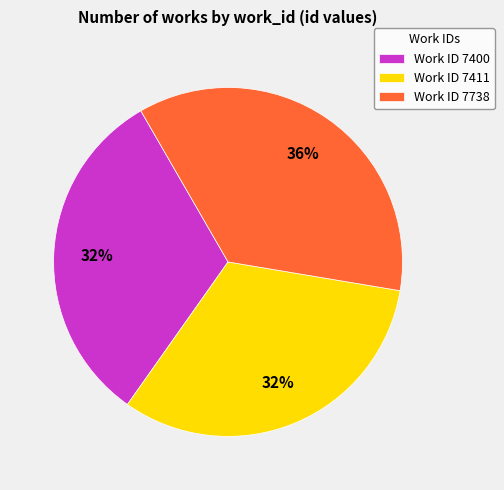

How many slices are in this pie chart?

3